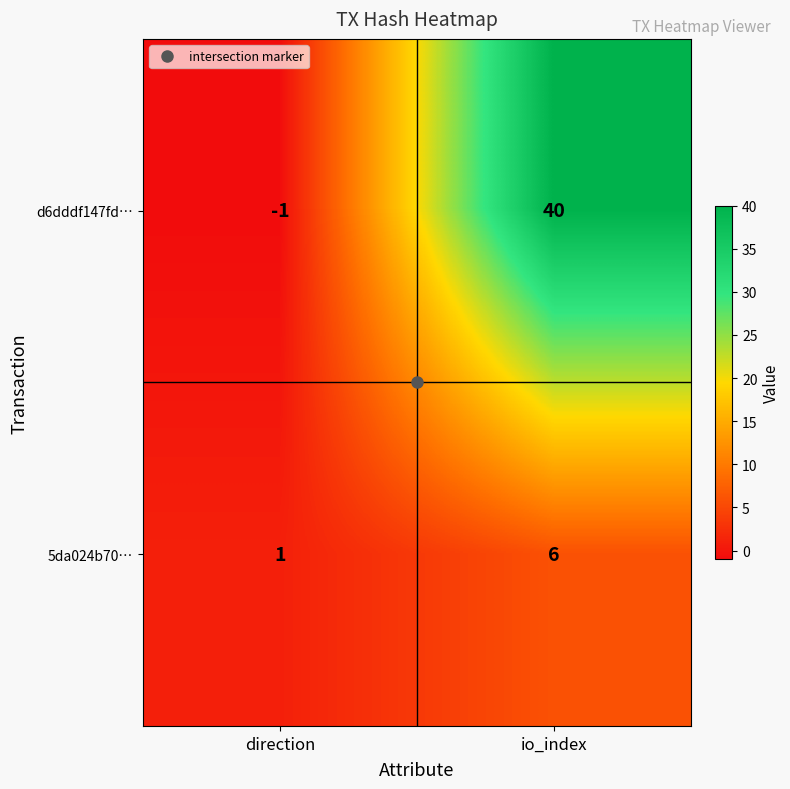

What is the sum of the 5da024b70… values at io_index and direction?

7